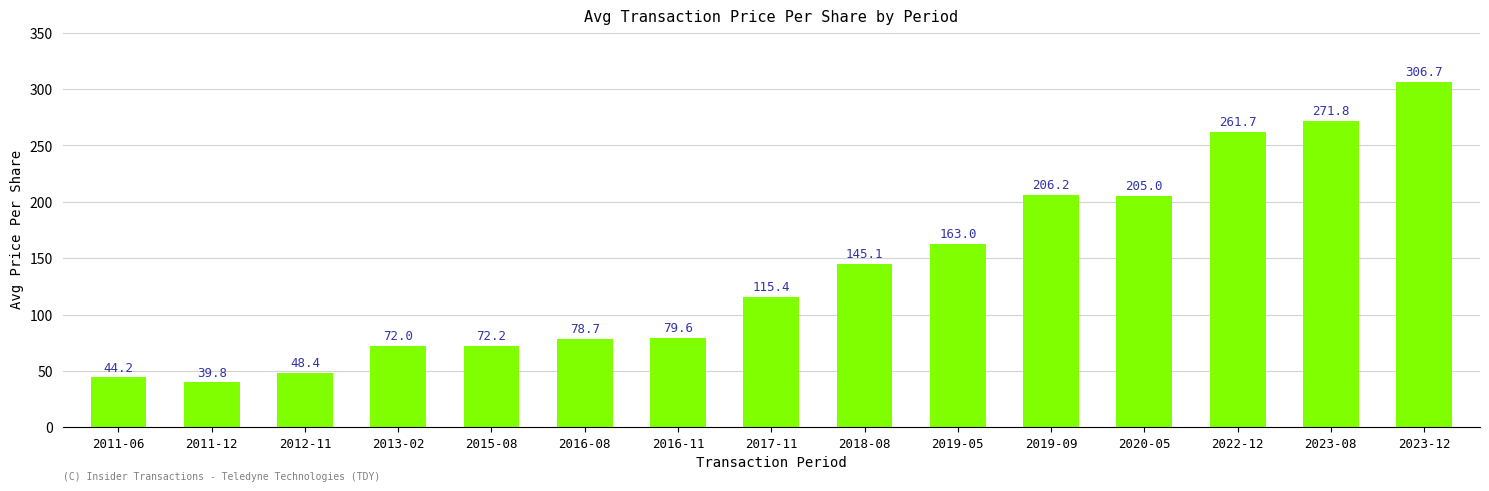

What is the difference between the second highest and second lowest values?

227.6